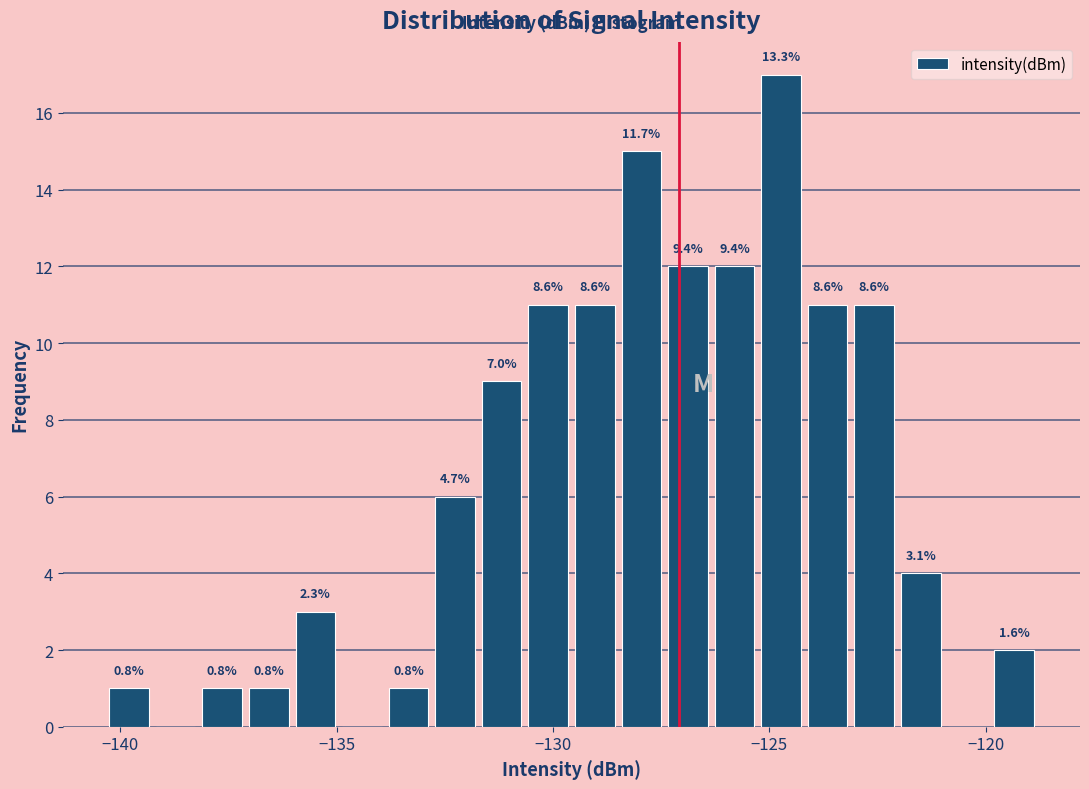

Read against the x-axis, roughly where is the centre of the tallest bar?

-124.5